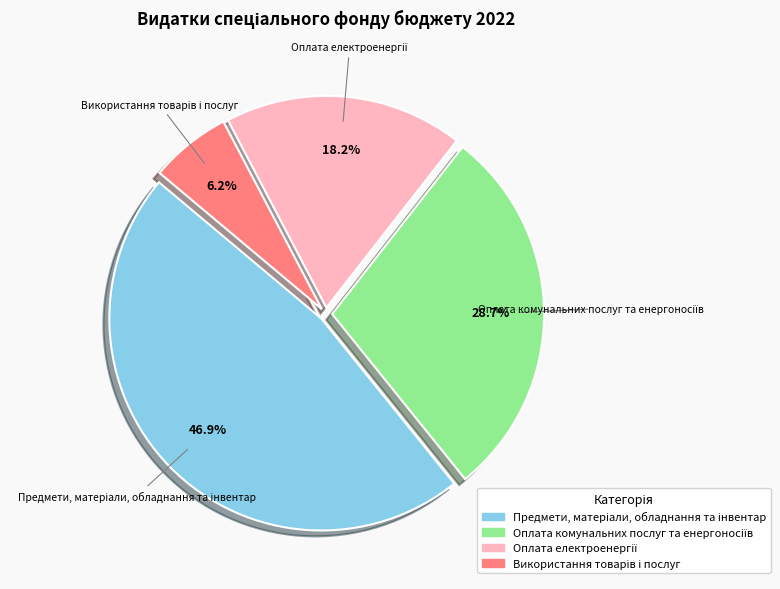

Does any single category account for the majority?

No